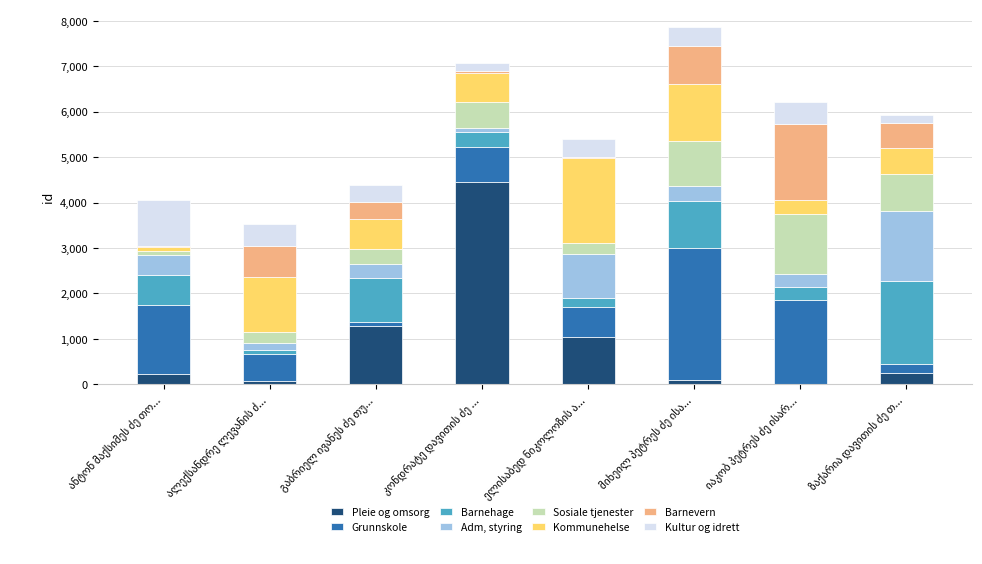

Count the number of data series in this chart.

8